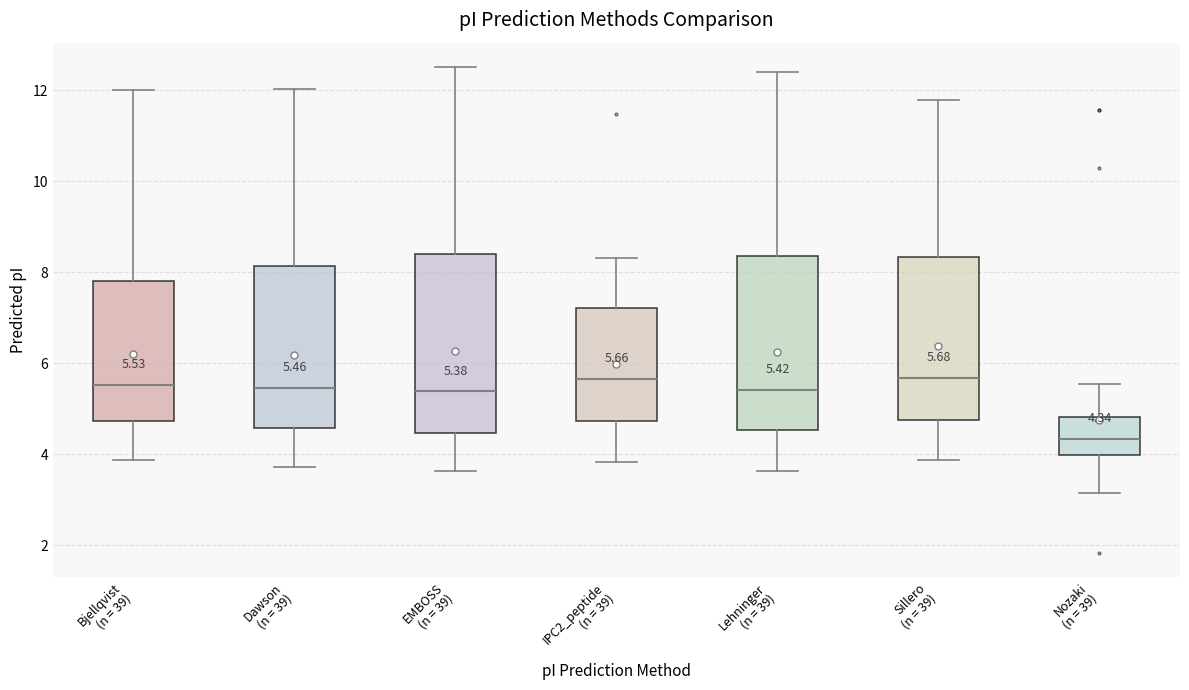

Which box's median line is the lowest?

Nozaki (n = 39)